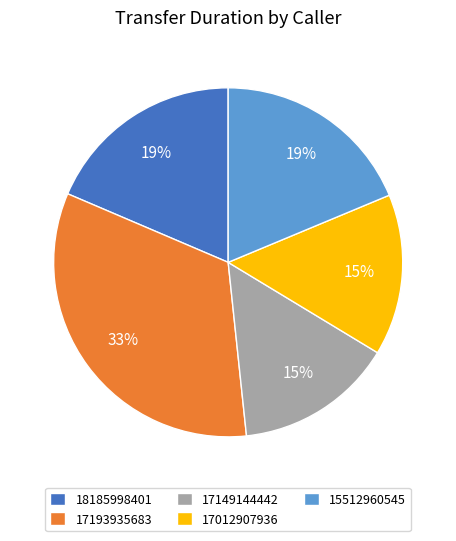

The 15512960545 slice represents 4% of the pie. True or false?

False